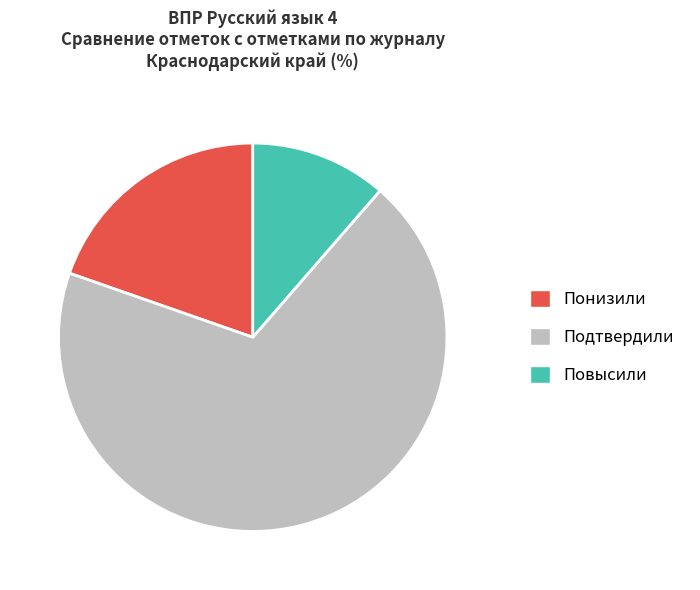

Is the sum of Повысили and Подтвердили greater than half?

Yes